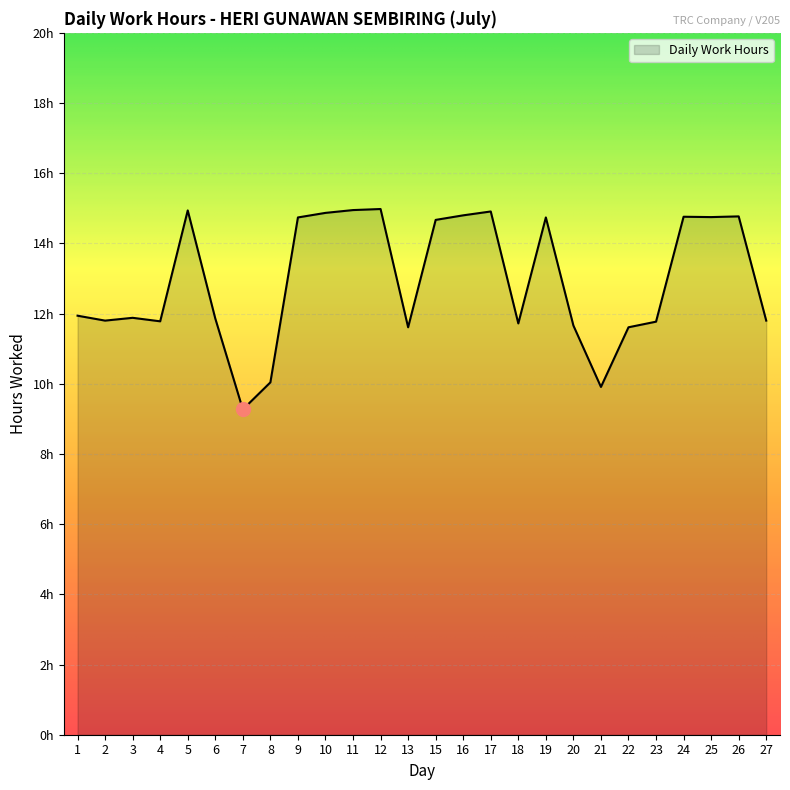

Where is the first local maximum?

3